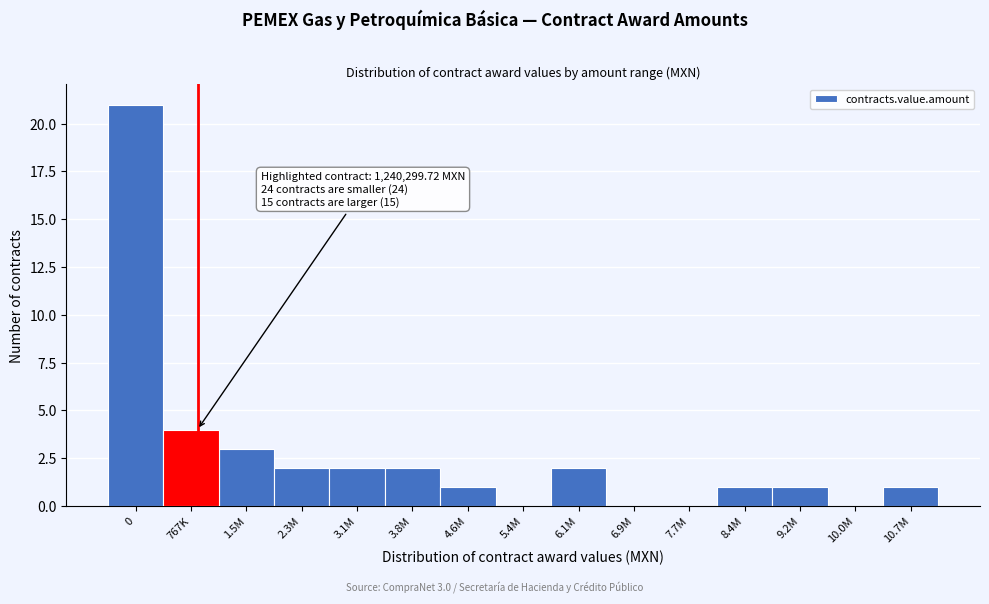

Reading left to right, list all the values displayed in this chart.

0=21	767K=4	1.5M=3	2.3M=2	3.1M=2	3.8M=2	4.6M=1	5.4M=0	6.1M=2	6.9M=0	7.7M=0	8.4M=1	9.2M=1	10.0M=0	10.7M=1